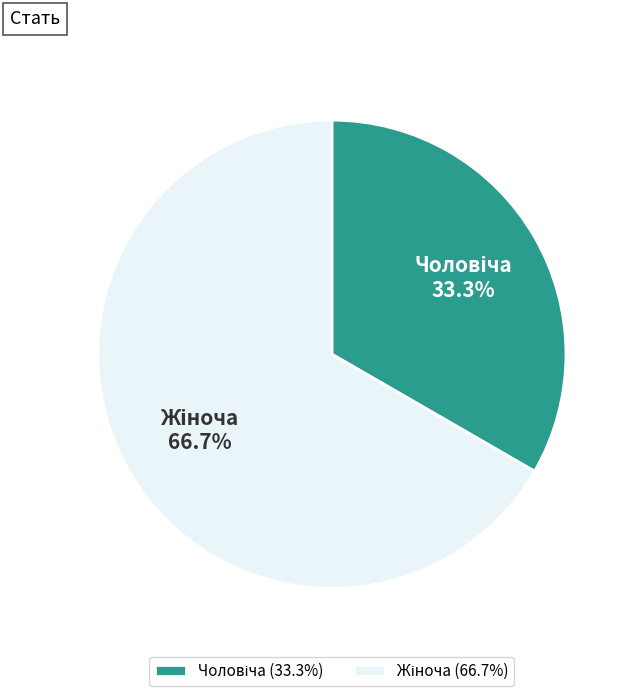

Is there any slice that represents more than half of the pie?

Yes